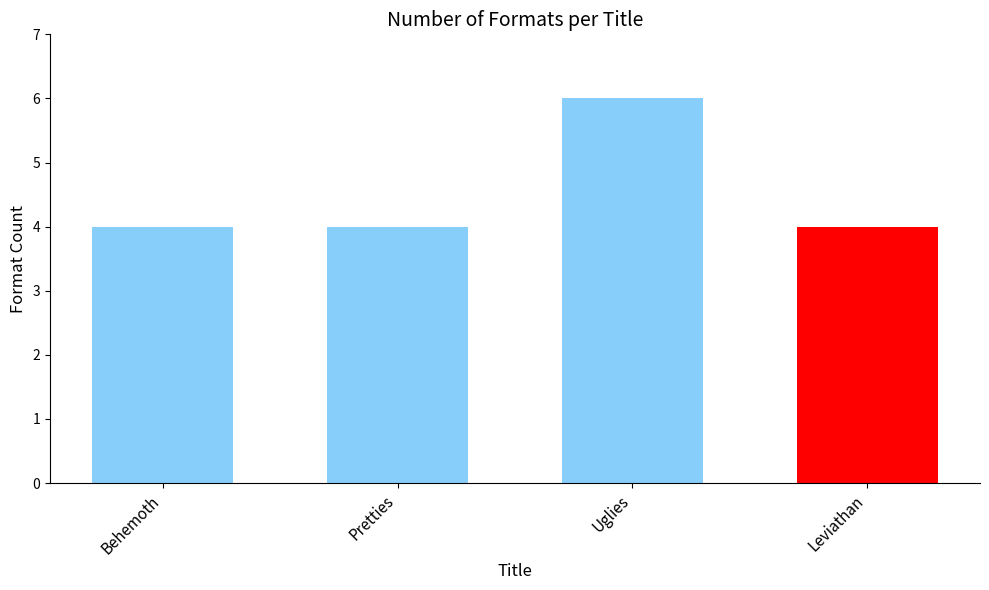

What position from the right is Uglies?

2